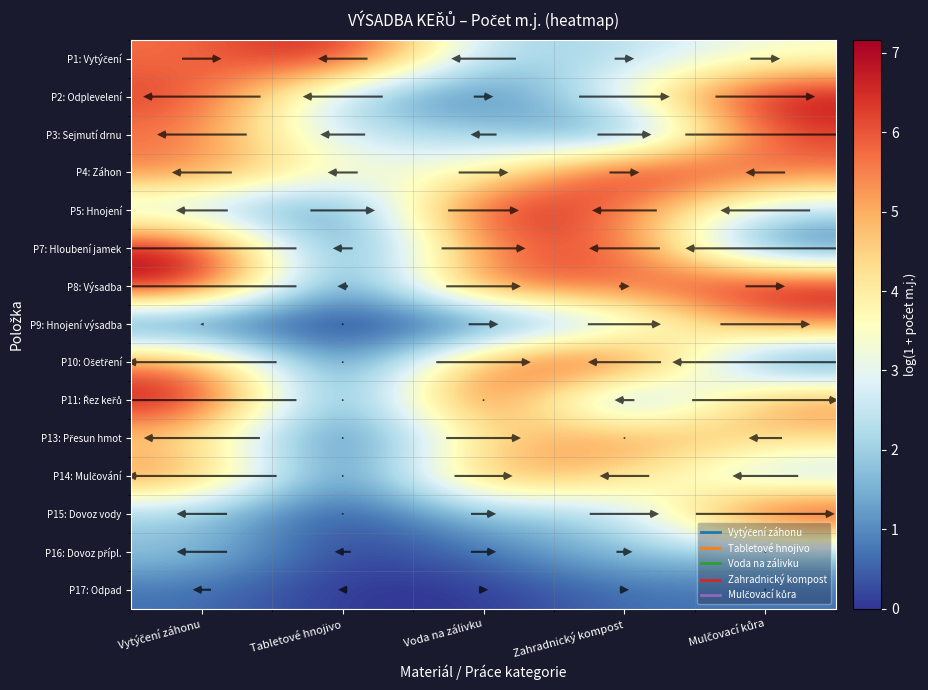

Rank the categories by P1: Vytýčení value from highest to lowest.

Tabletové hnojivo, Vytýčení záhonu, Mulčovací kůra, Zahradnický kompost, Voda na zálivku